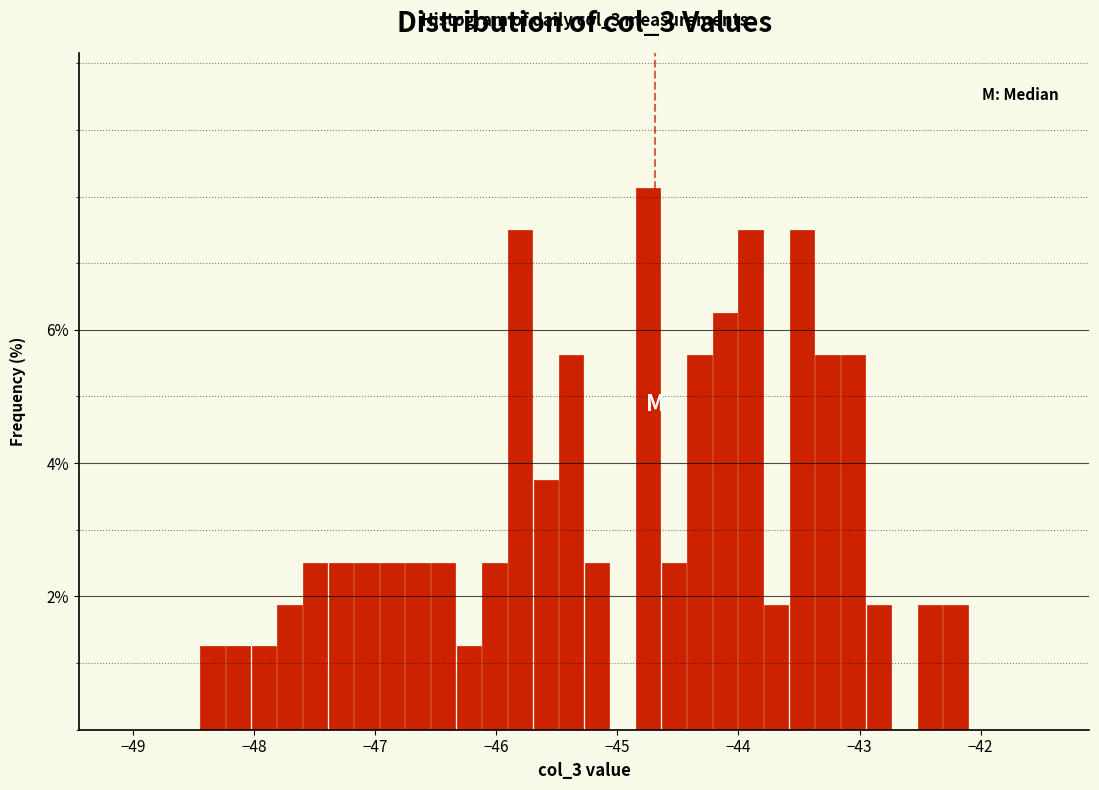

Read against the x-axis, roughly where is the centre of the tallest bar?

-44.7